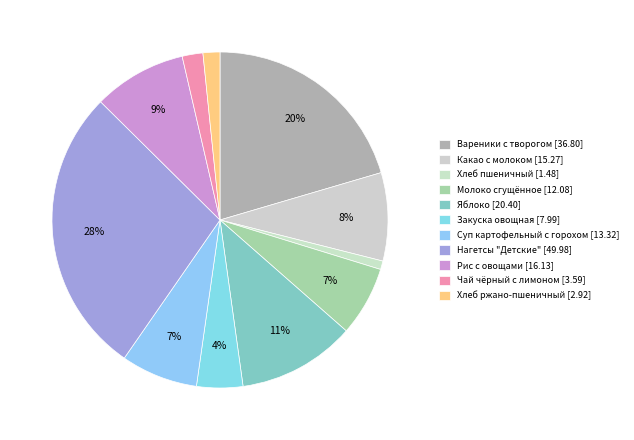

Do Яблоко and Вареники с творогом together represent more than half of the pie?

No